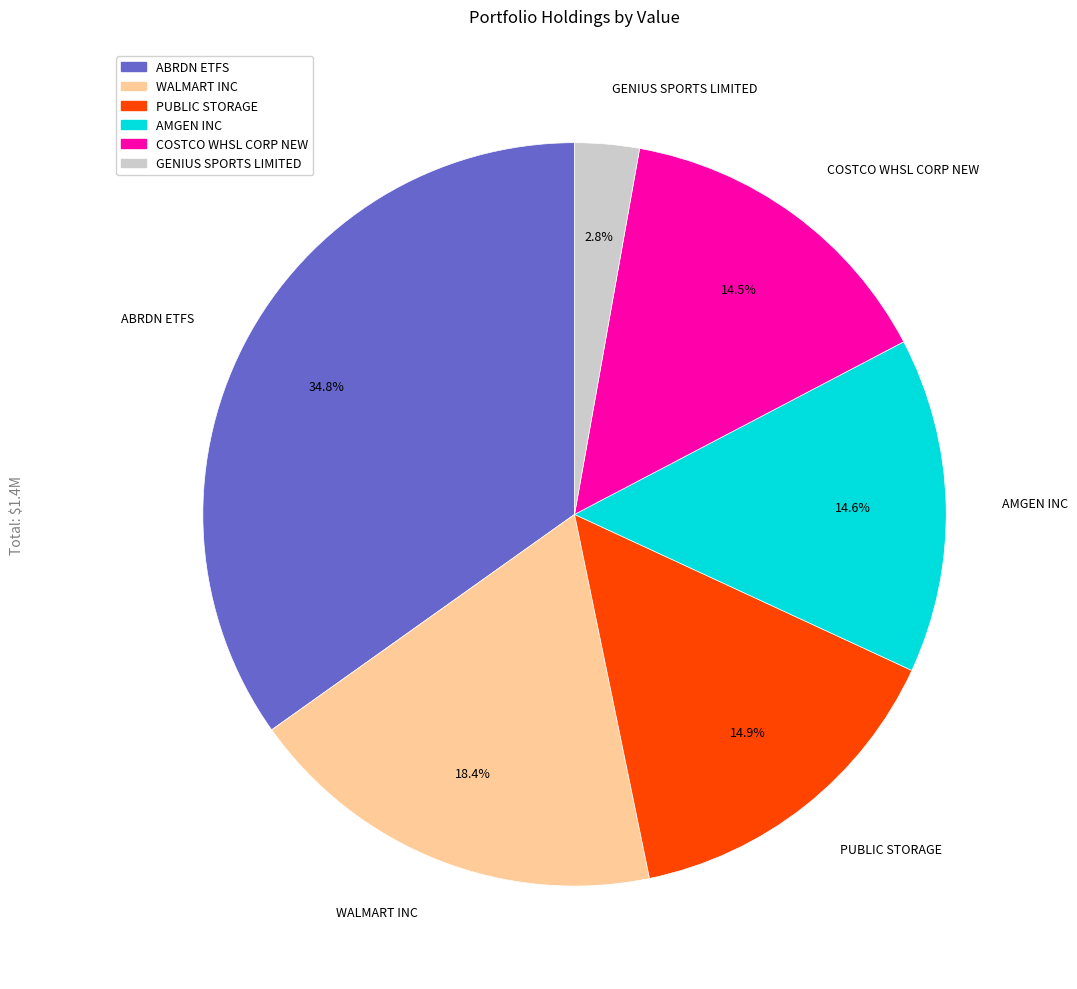

Which has a higher value, AMGEN INC or GENIUS SPORTS LIMITED?

AMGEN INC